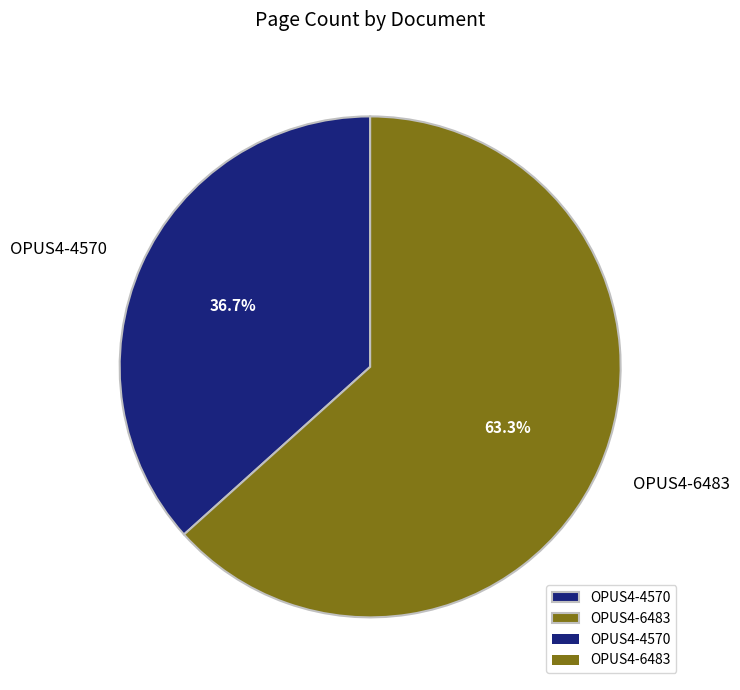

Count the number of slices in the pie.

2